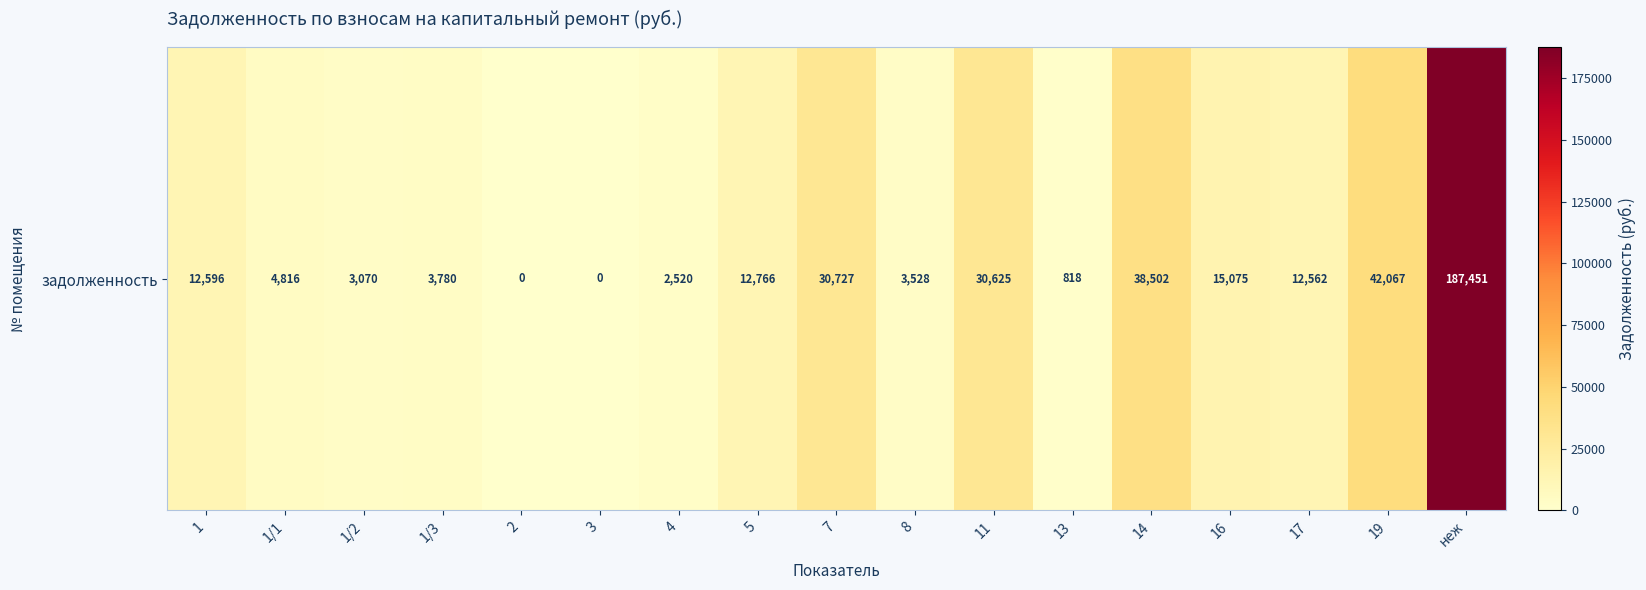

What is the maximum value shown in the chart?

187450.9